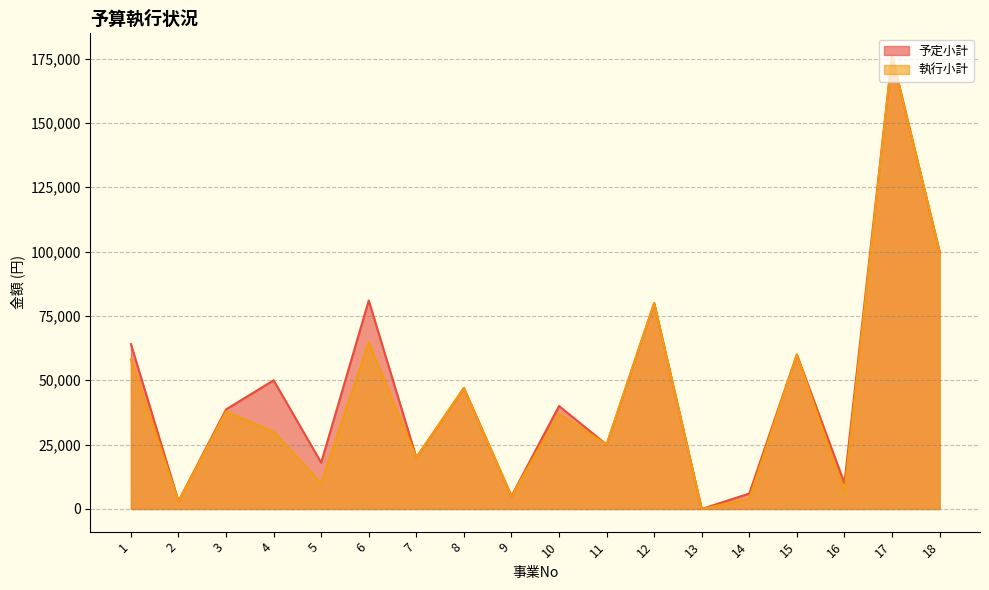

Which series has the largest range (max minus min)?

予定小計